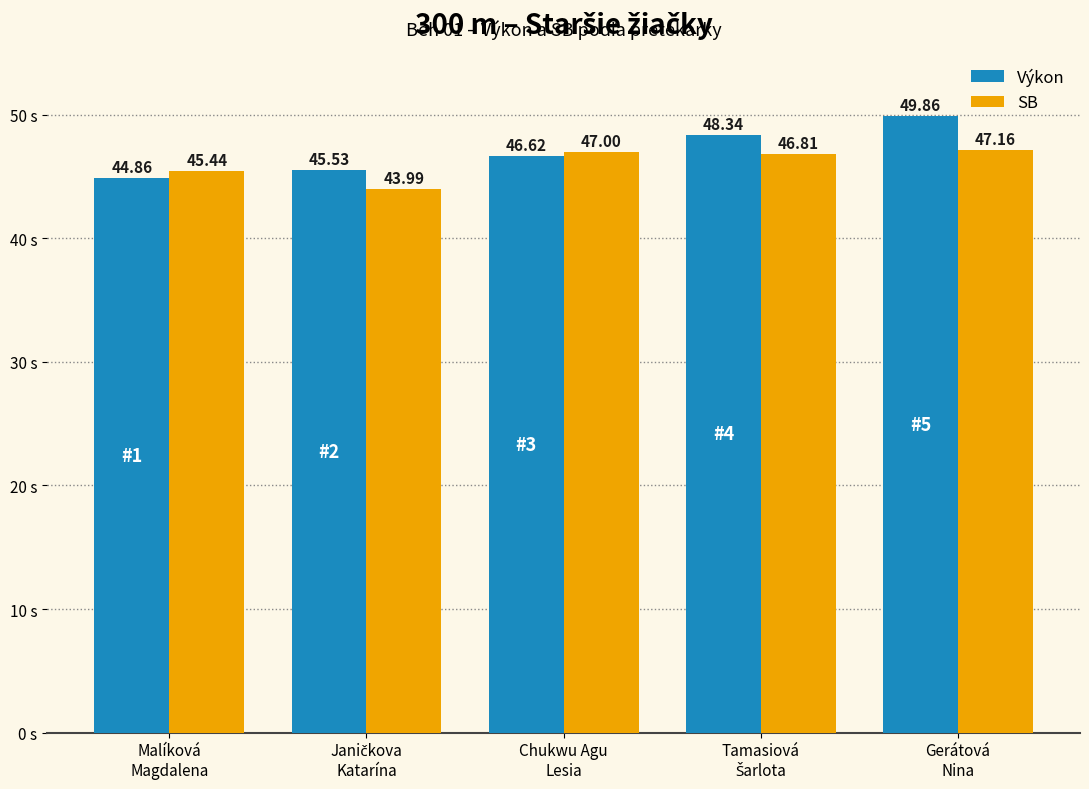

Reading left to right, transcribe all the data shown in this chart.

Výkon: 44.9	45.5	46.6	48.3	49.9
SB: 45.4	44.0	47.0	46.8	47.2